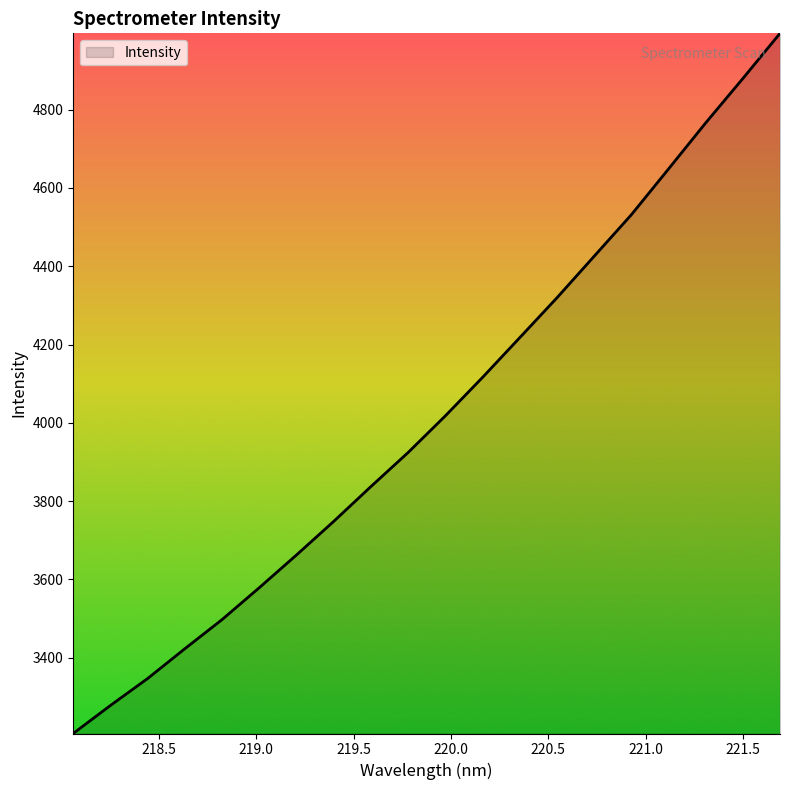

What is the difference between the maximum and minimum values?

1788.5